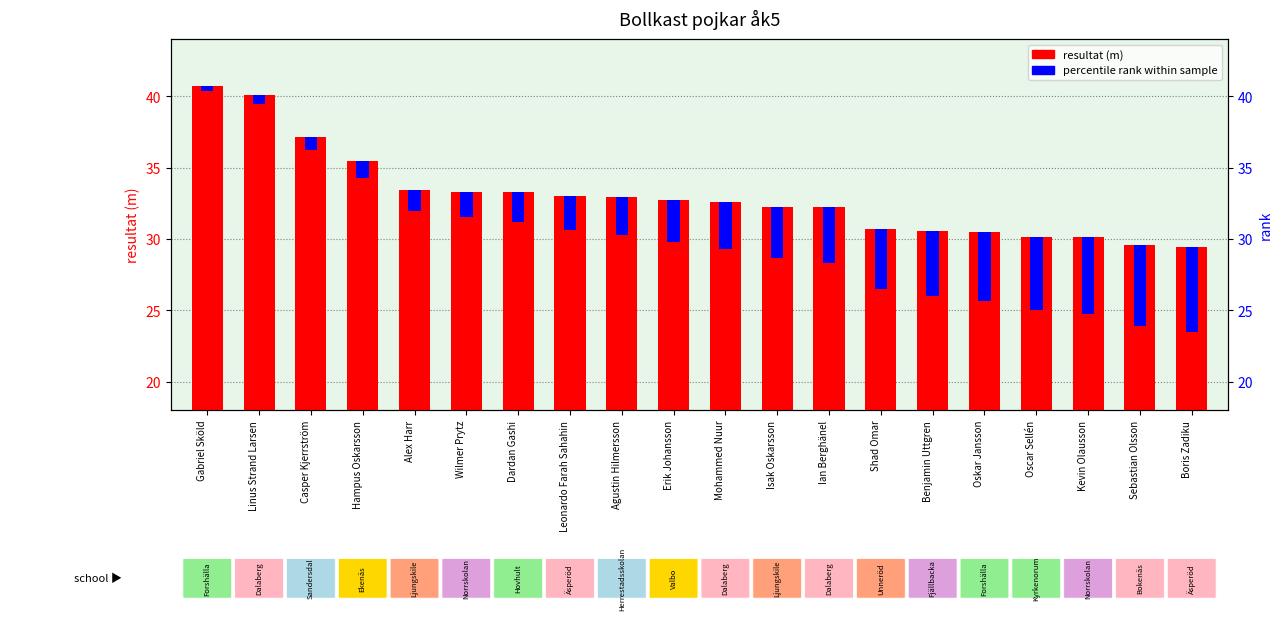

True or false: the data shows 53.2 at Oscar Sellén.

False